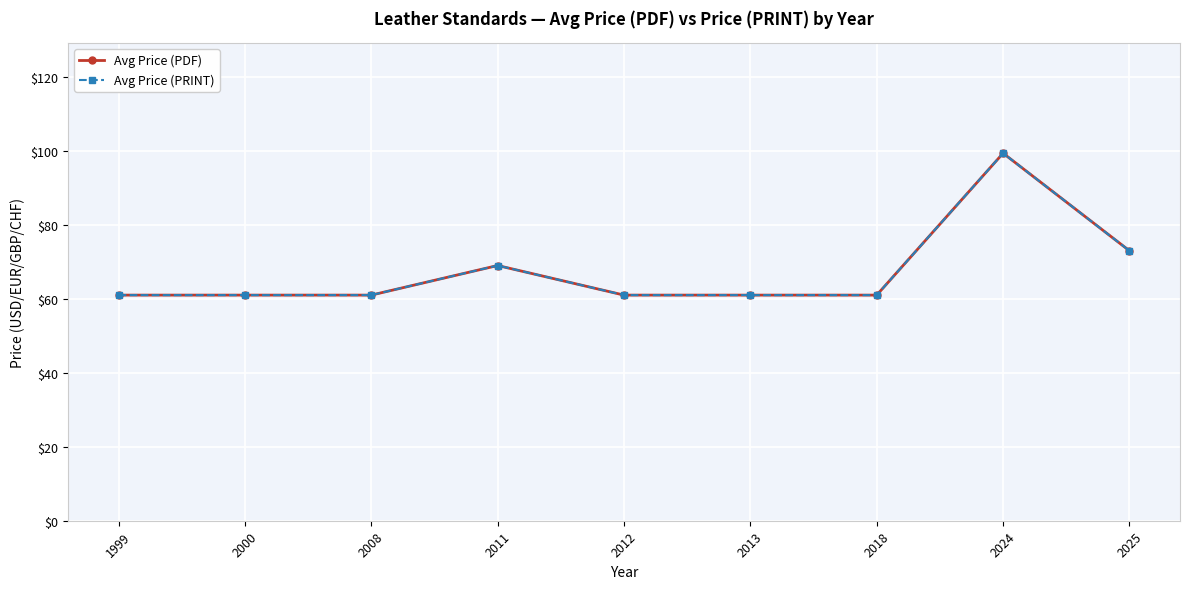

What is the difference between the maximum and minimum values in the Avg Price (PDF) series?

38.4